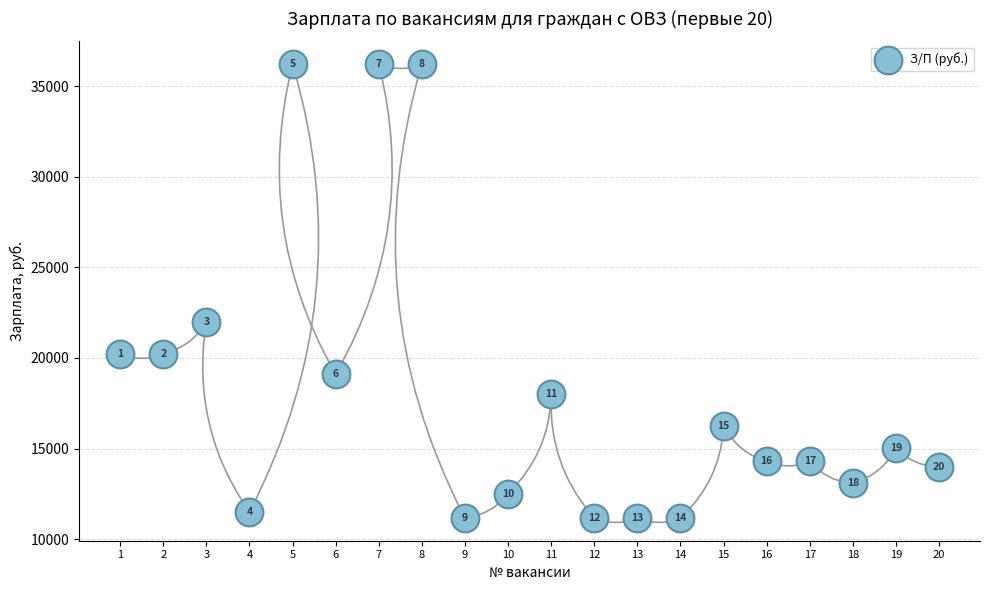

What is the range of Y values (max minus min)?

25069